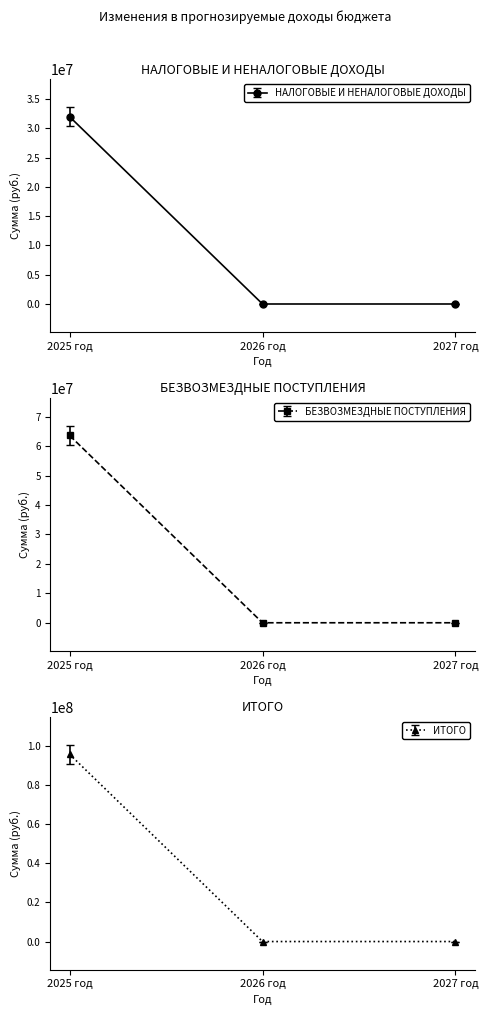

What is the maximum value for НАЛОГОВЫЕ И НЕНАЛОГОВЫЕ ДОХОДЫ?

31993699